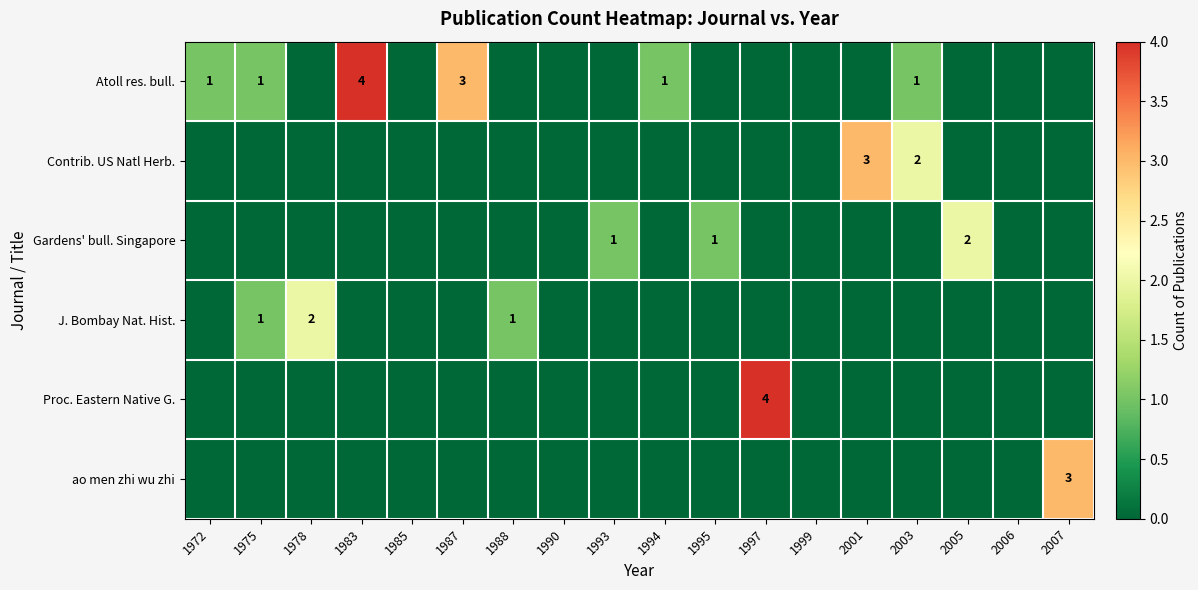

True or false: Gardens' bull. Singapore has a value of 1 at 1993.

True